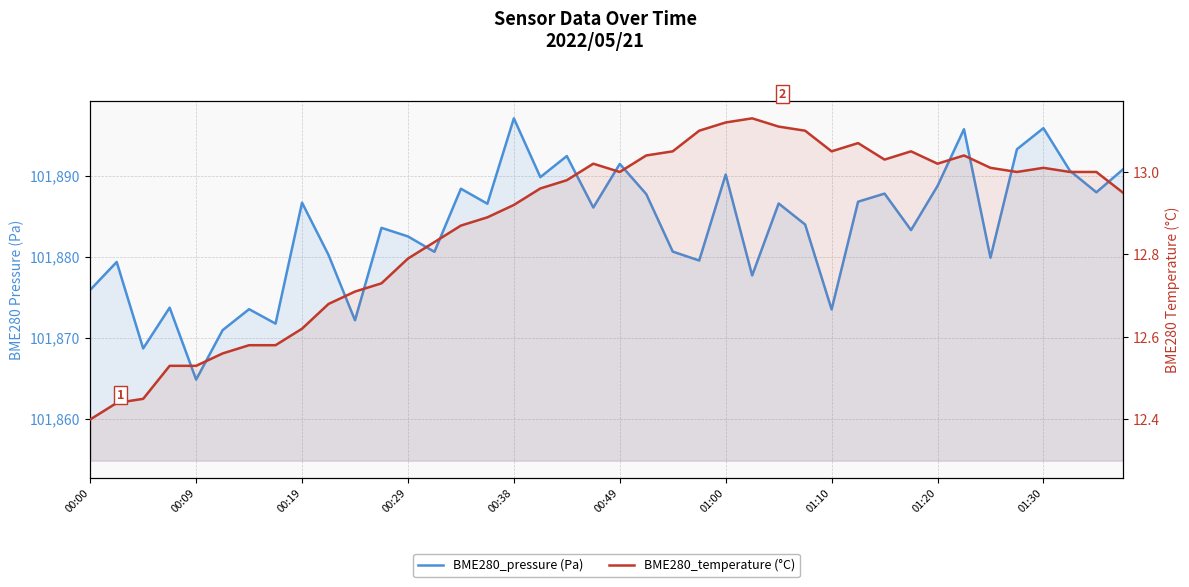

What is the average value of the BME280_pressure (Pa) series?

101883.4